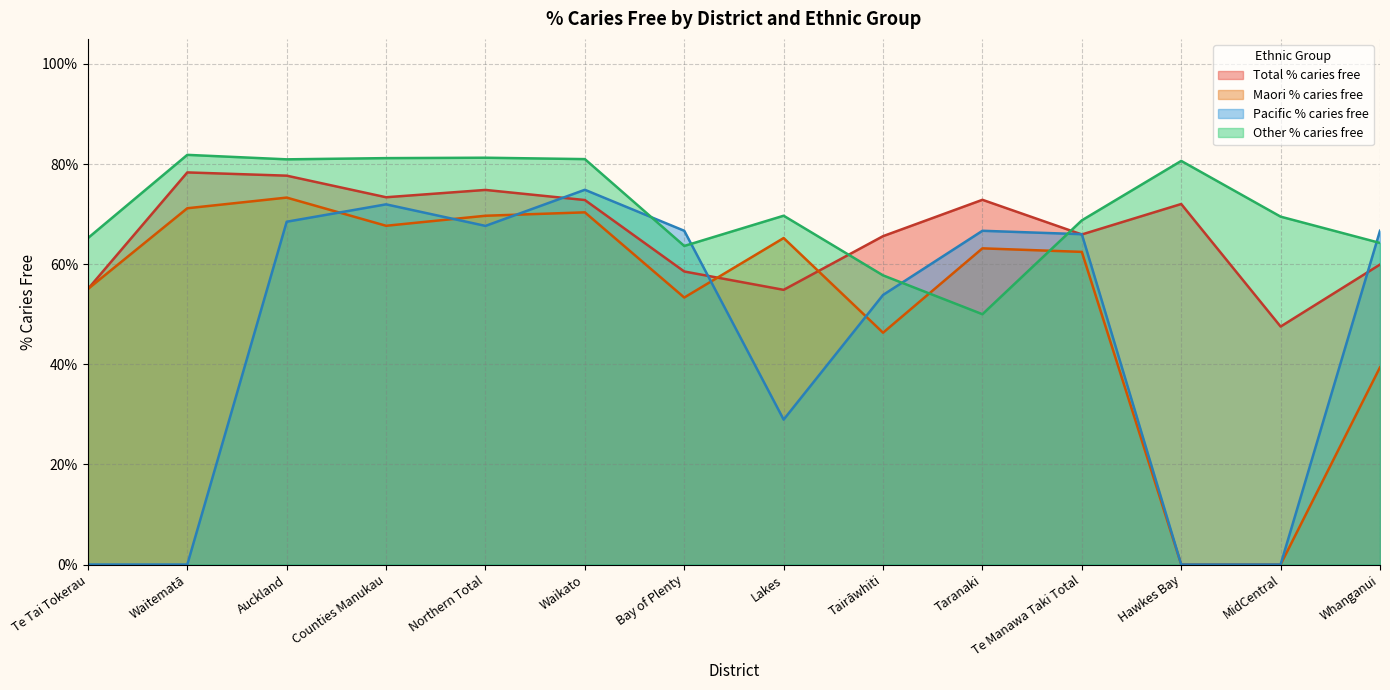

At Whanganui, list the series in order from smallest to largest.

Maori % caries free, Total % caries free, Other % caries free, Pacific % caries free